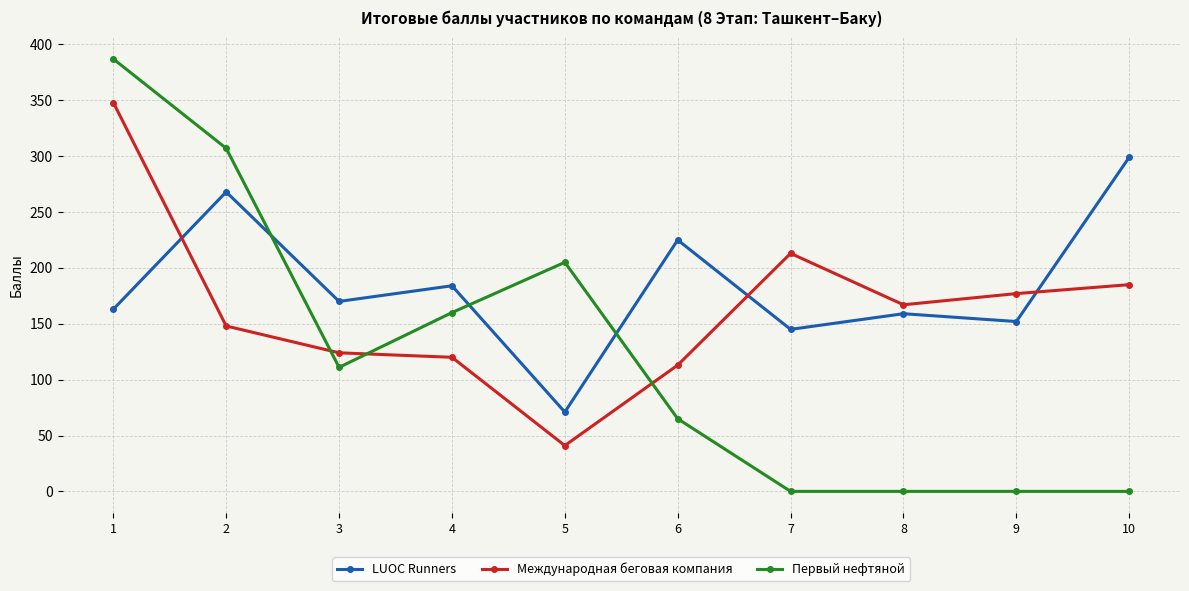

Where is LUOC Runners nearest to the value 185?

4